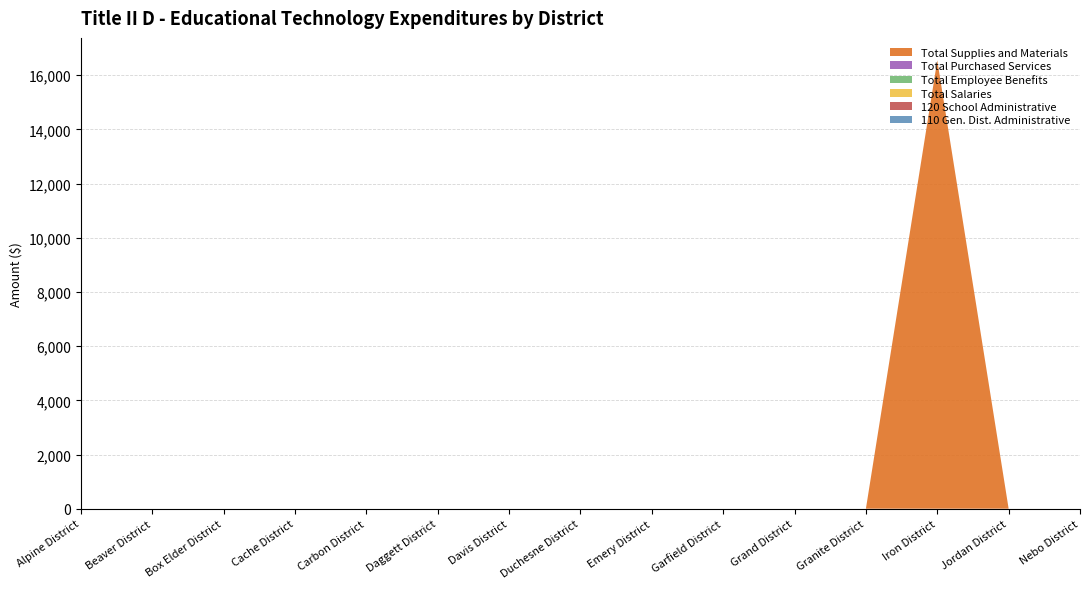

Reading right to left, extract all data points from this chart.

110 Gen. Dist. Administrative: Nebo District=0	Jordan District=0	Iron District=0	Granite District=0	Grand District=0	Garfield District=0	Emery District=0	Duchesne District=0	Davis District=0	Daggett District=0	Carbon District=0	Cache District=0	Box Elder District=0	Beaver District=0	Alpine District=0
120 School Administrative: Nebo District=0	Jordan District=0	Iron District=0	Granite District=0	Grand District=0	Garfield District=0	Emery District=0	Duchesne District=0	Davis District=0	Daggett District=0	Carbon District=0	Cache District=0	Box Elder District=0	Beaver District=0	Alpine District=0
Total Salaries: Nebo District=0	Jordan District=0	Iron District=0	Granite District=0	Grand District=0	Garfield District=0	Emery District=0	Duchesne District=0	Davis District=0	Daggett District=0	Carbon District=0	Cache District=0	Box Elder District=0	Beaver District=0	Alpine District=0
Total Employee Benefits: Nebo District=0	Jordan District=0	Iron District=0	Granite District=0	Grand District=0	Garfield District=0	Emery District=0	Duchesne District=0	Davis District=0	Daggett District=0	Carbon District=0	Cache District=0	Box Elder District=0	Beaver District=0	Alpine District=0
Total Purchased Services: Nebo District=0	Jordan District=0	Iron District=0	Granite District=0	Grand District=0	Garfield District=0	Emery District=0	Duchesne District=0	Davis District=0	Daggett District=0	Carbon District=0	Cache District=0	Box Elder District=0	Beaver District=0	Alpine District=0
Total Supplies and Materials: Nebo District=0	Jordan District=0	Iron District=16553	Granite District=0	Grand District=0	Garfield District=0	Emery District=0	Duchesne District=0	Davis District=0	Daggett District=0	Carbon District=0	Cache District=0	Box Elder District=0	Beaver District=0	Alpine District=0